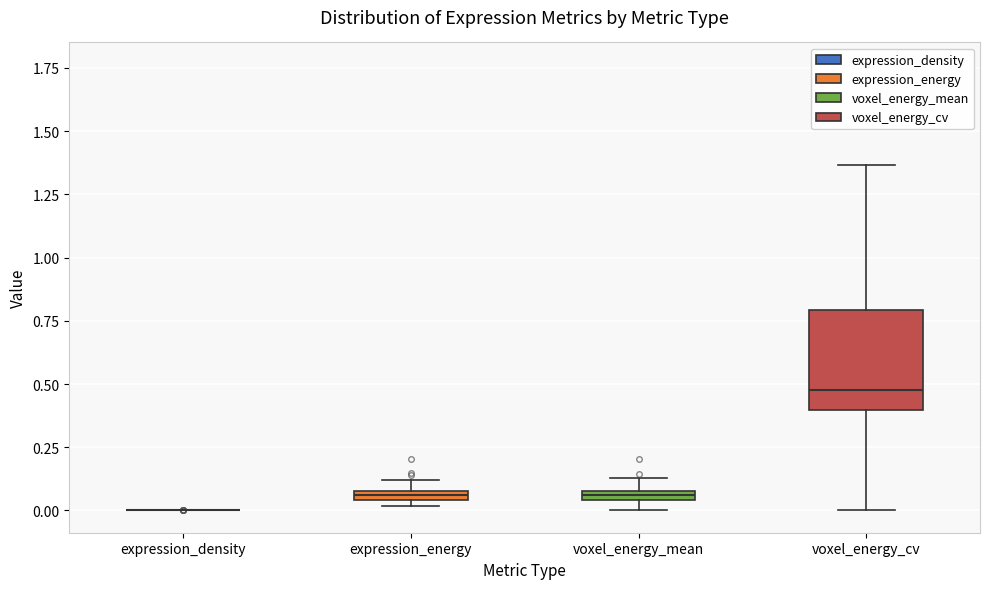

Where is the upper edge of the box for voxel_energy_cv on the y-axis? The values are not printed on the chart, so give them approximately, as read against the axis.

0.80